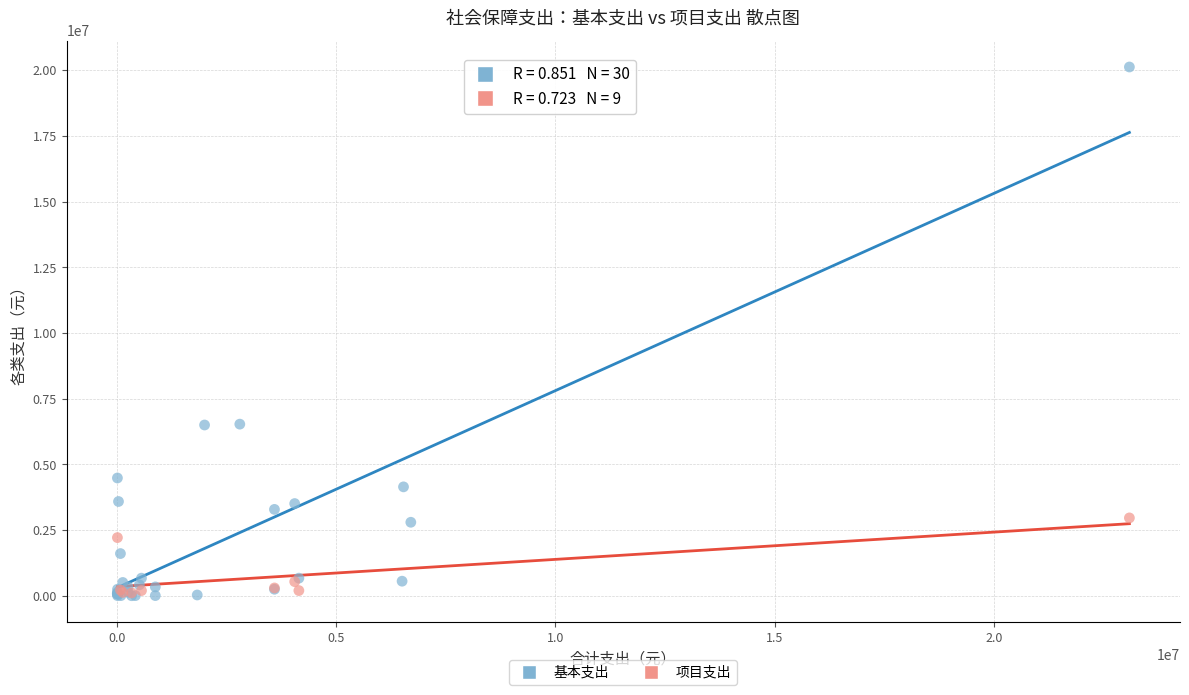

Which series reaches the maximum Y coordinate?

基本支出